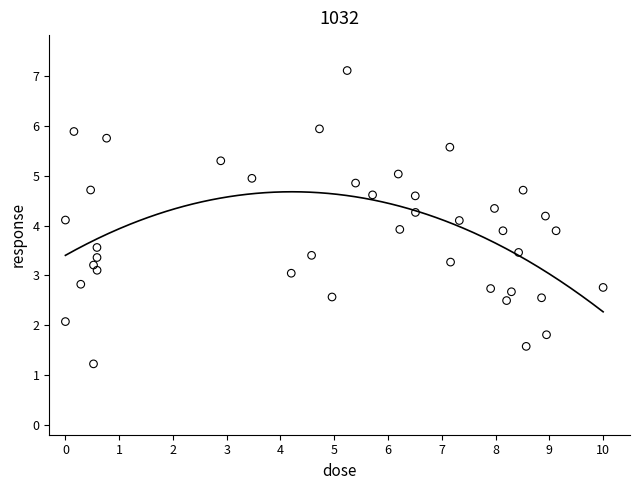

What is the range of X values (max minus min)?

10.0